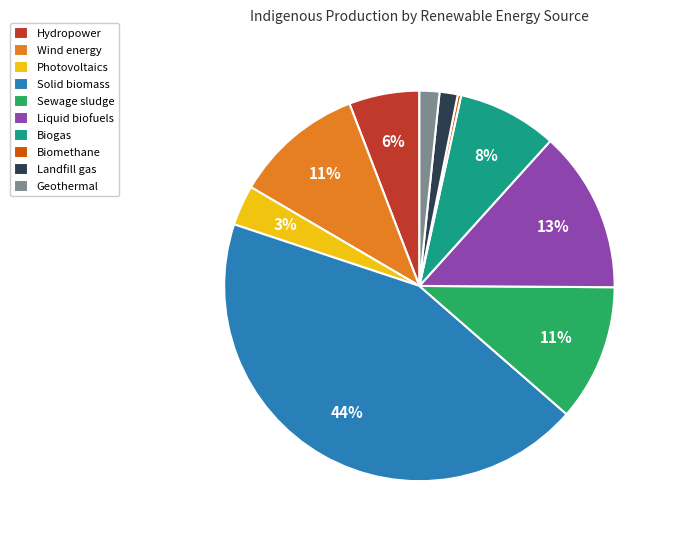

Which category has the smallest portion of the pie?

Biomethane